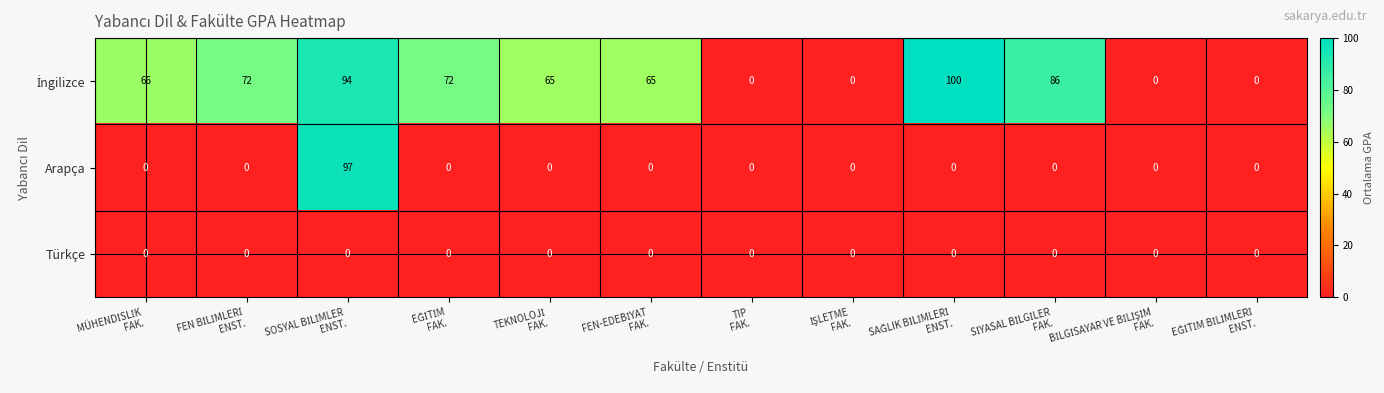

At how many categories does at least one series exceed 80?

3